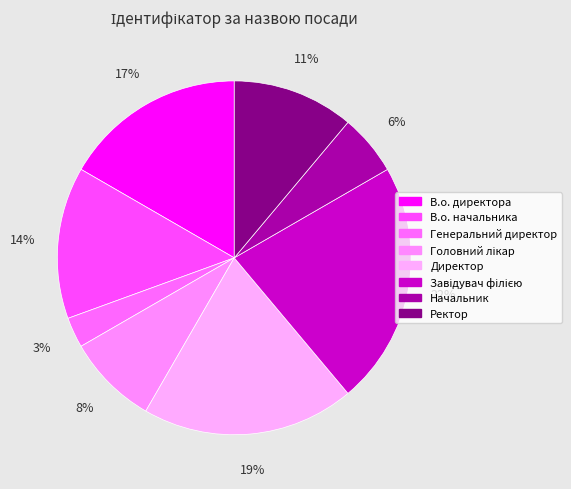

What percentage is the Головний лікар slice, to the nearest percent?

8%